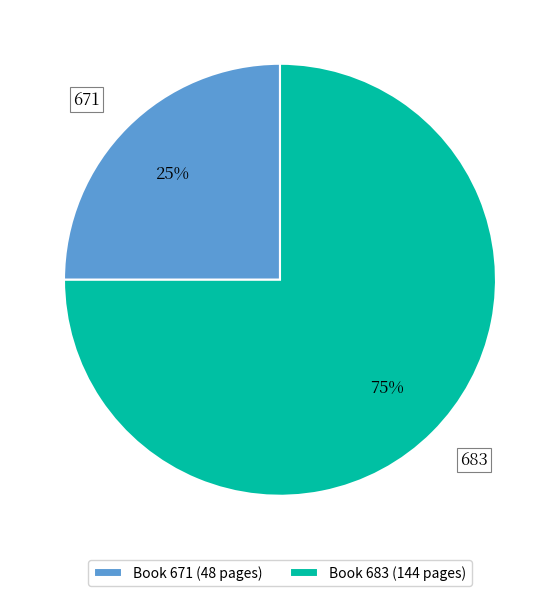

Approximately how many times larger is the value at 683 compared to 671?

3.0